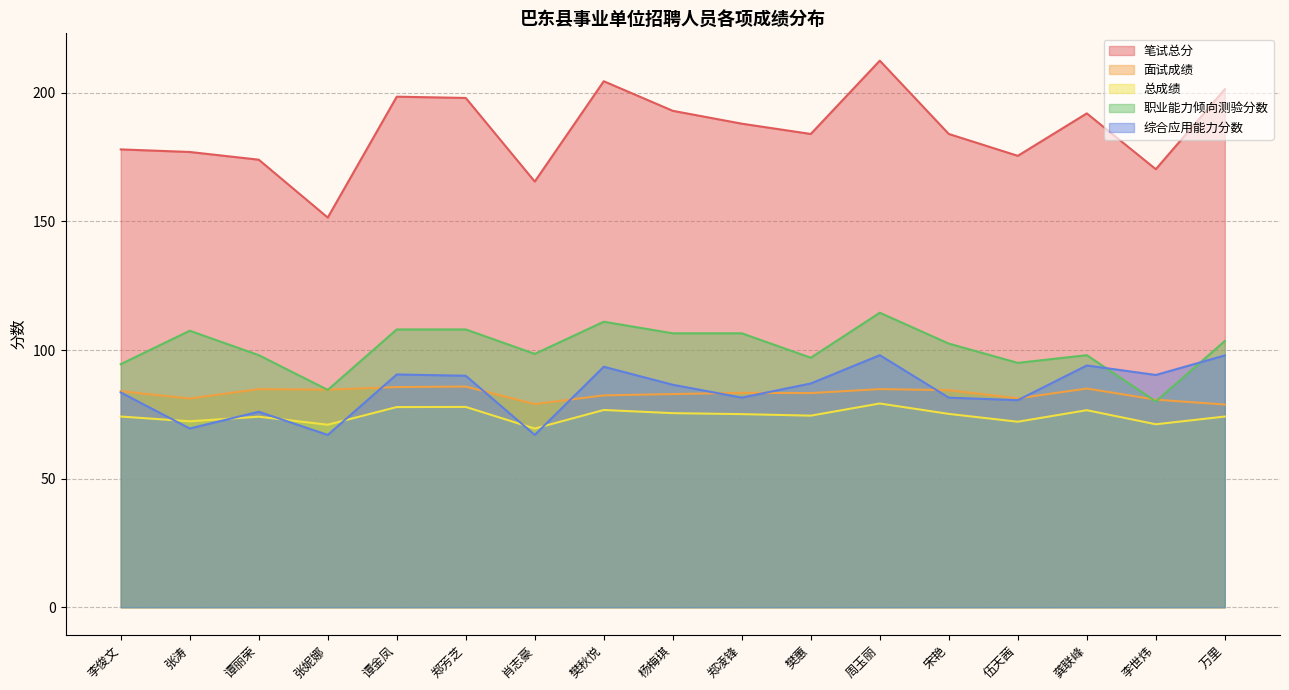

Reading right to left, extract all data points from this chart.

笔试总分: 201.4	170.3	192.0	175.5	184.0	212.5	184.0	188.0	193.0	204.5	165.5	198.0	198.5	151.5	174.0	177.0	178.0
面试成绩: 78.8	80.7	85.0	81.2	84.4	84.8	83.3	83.3	82.9	82.4	79.0	85.8	85.6	84.6	84.8	81.2	84.0
总成绩: 74.1	71.1	76.6	72.1	75.2	79.2	74.5	75.1	75.5	76.7	69.5	77.9	77.8	71.0	74.1	72.3	74.1
职业能力倾向测验分数: 103.5	80.0	98.0	95.0	102.5	114.5	97.0	106.5	106.5	111.0	98.5	108.0	108.0	84.5	98.0	107.5	94.5
综合应用能力分数: 97.9	90.3	94.0	80.5	81.5	98.0	87.0	81.5	86.5	93.5	67.0	90.0	90.5	67.0	76.0	69.5	83.5